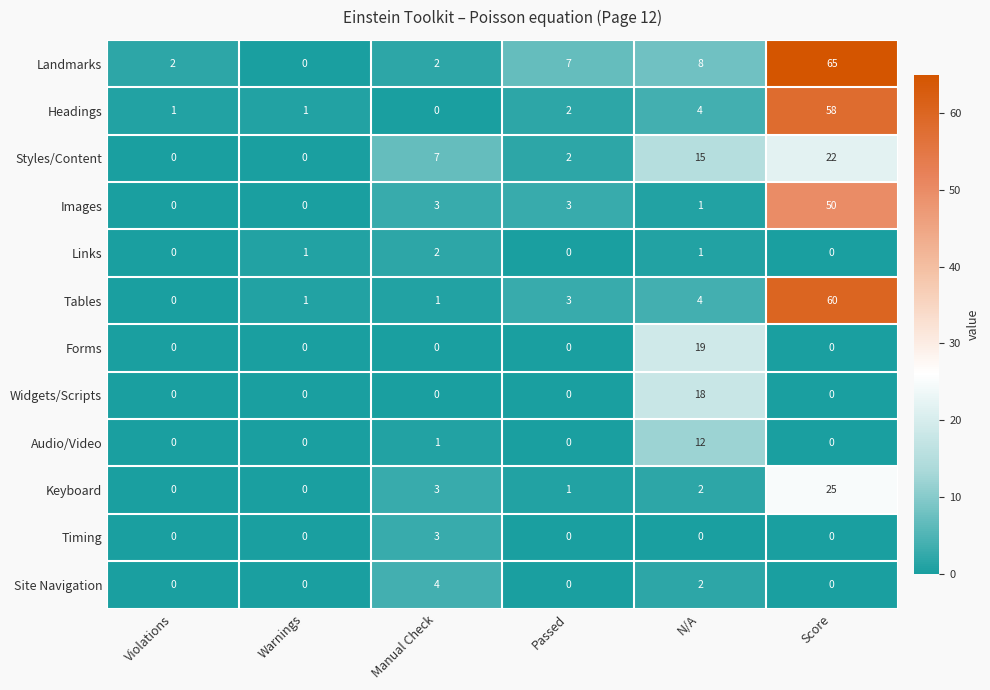

What is the spread (max minus min) of values at Manual Check?

7